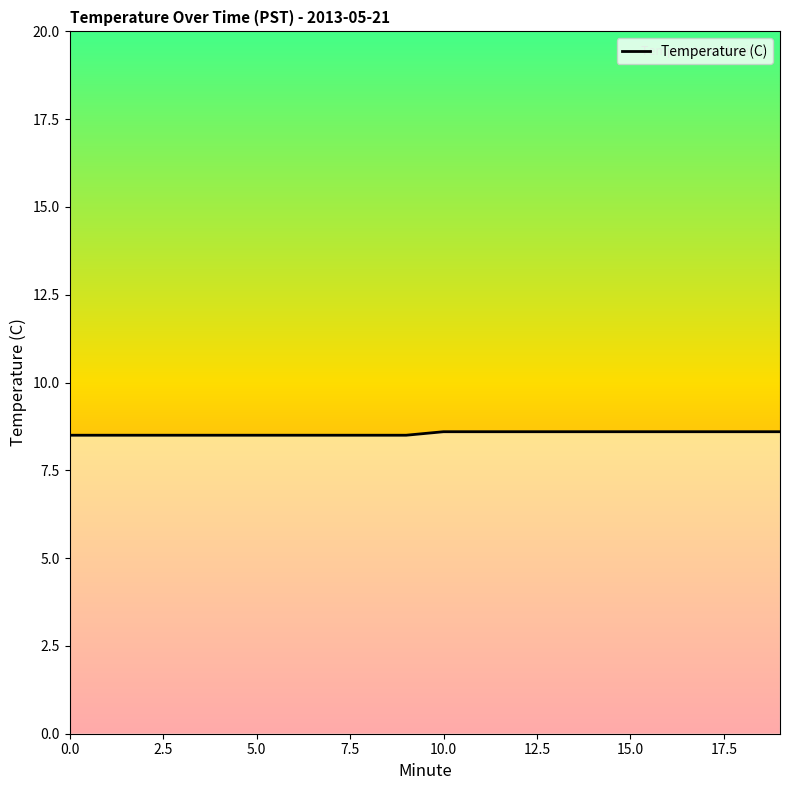

How many categories are shown in the chart?

20